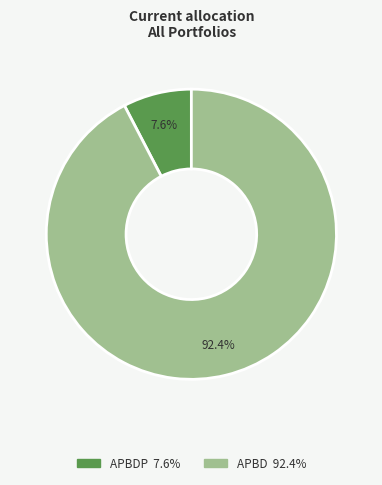

Is there any slice that represents more than half of the pie?

Yes